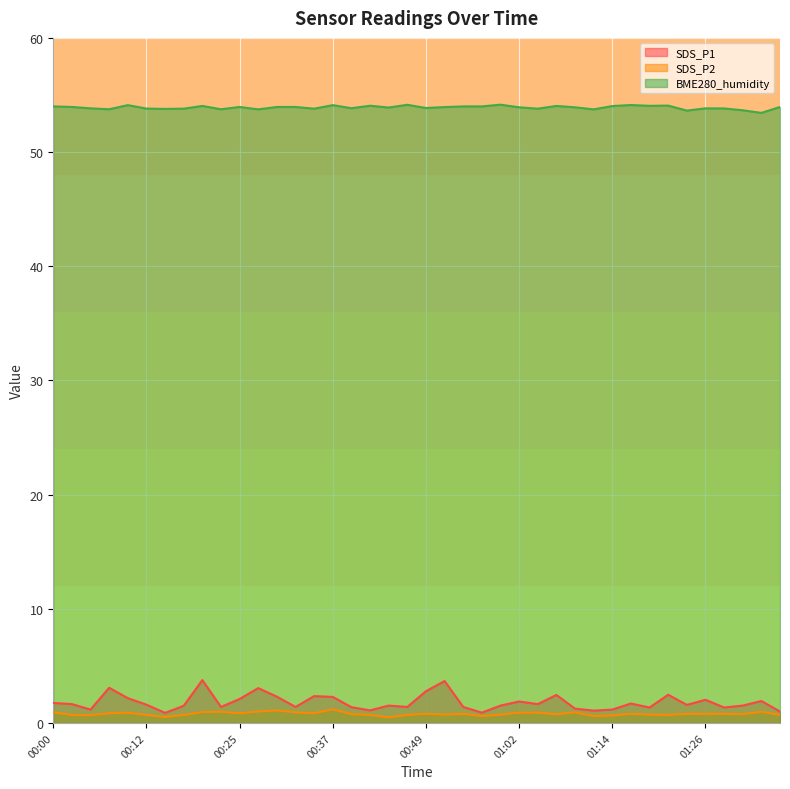

At which category does BME280_humidity reach its first local valley?

00:08